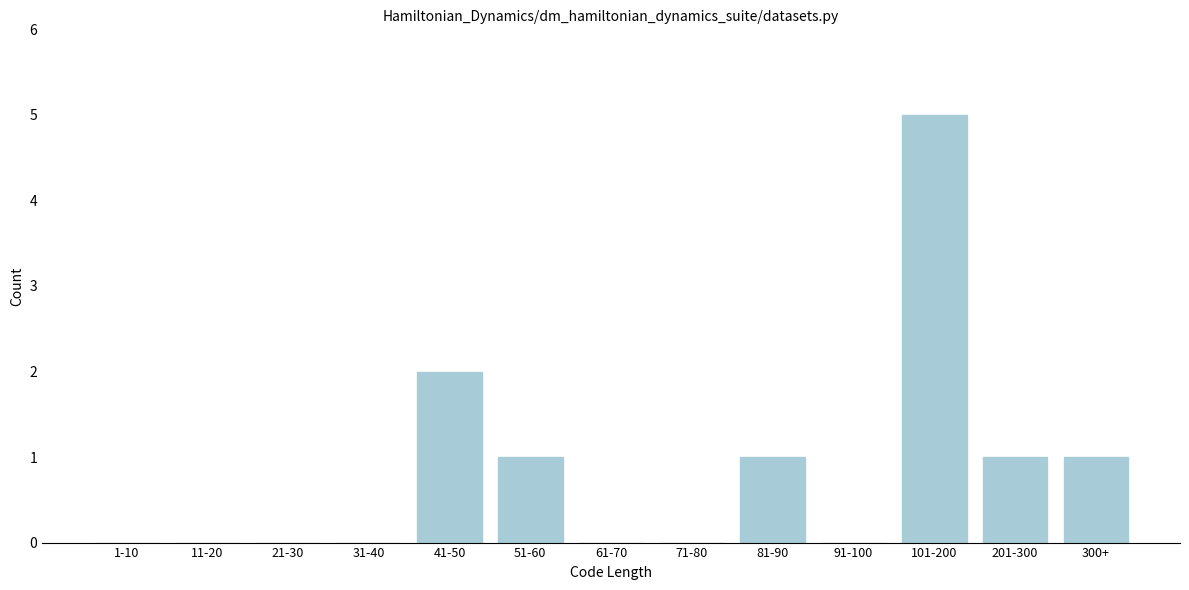

Reading right to left, what are all the values shown in this chart?

300+=1	201-300=1	101-200=5	91-100=0	81-90=1	71-80=0	61-70=0	51-60=1	41-50=2	31-40=0	21-30=0	11-20=0	1-10=0